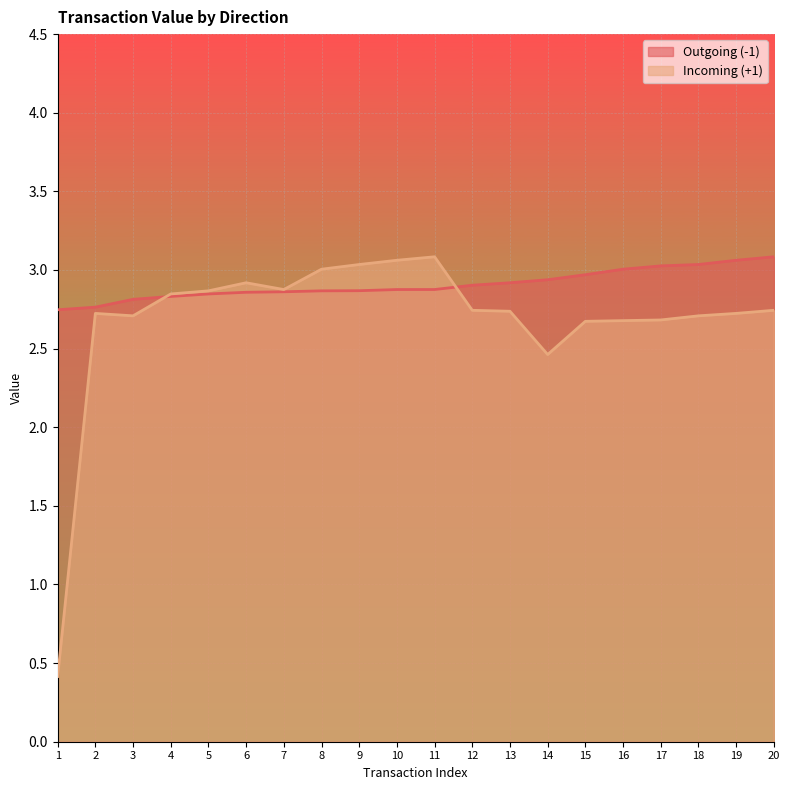

At 2, list the series in order from largest to smallest.

Outgoing (-1), Incoming (+1)